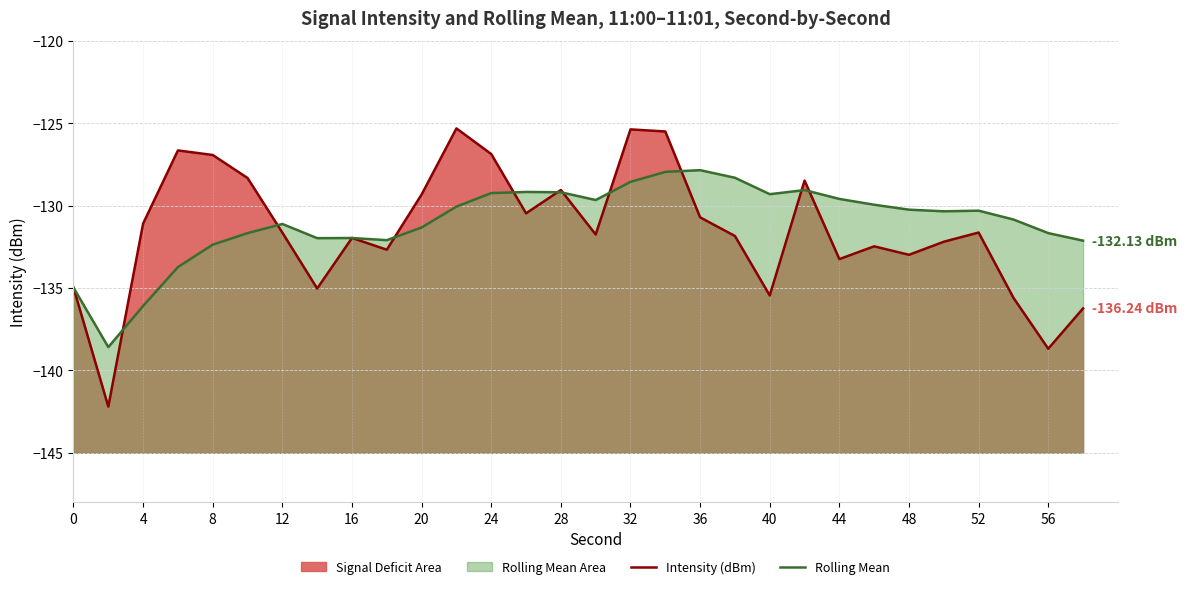

Which series changed the most between 20 and 24?

Intensity (dBm)